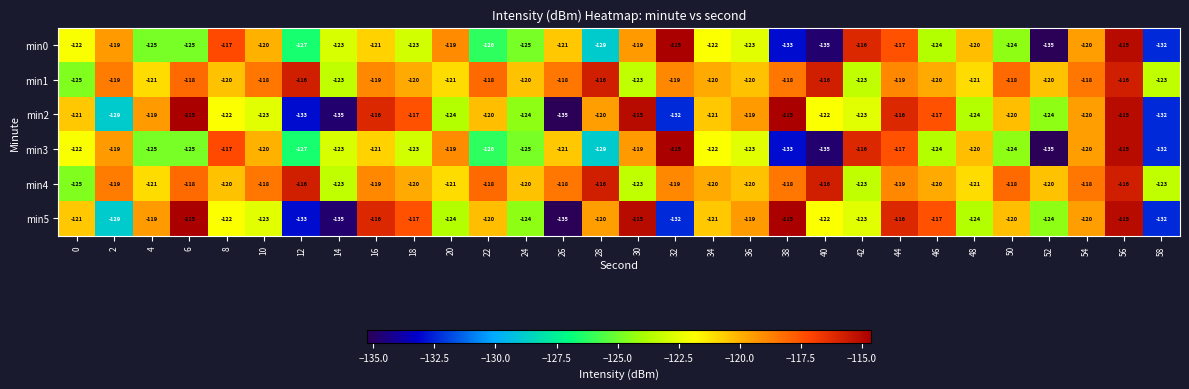

What is the average value of the min5 series?

-122